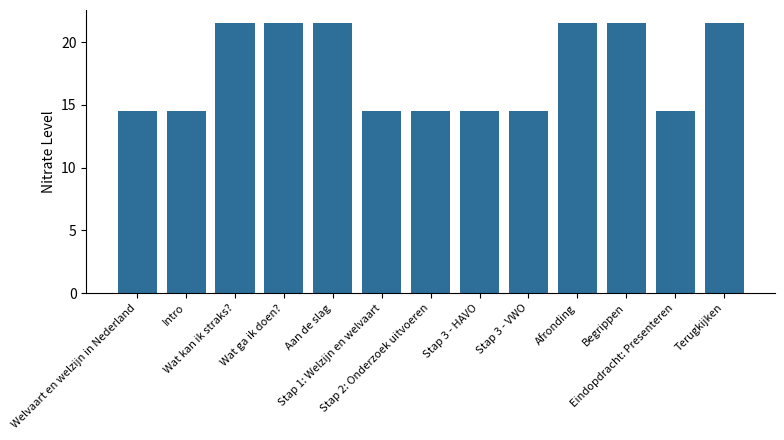

Reading right to left, list all the values displayed in this chart.

21.5	14.5	21.5	21.5	14.5	14.5	14.5	14.5	21.5	21.5	21.5	14.5	14.5